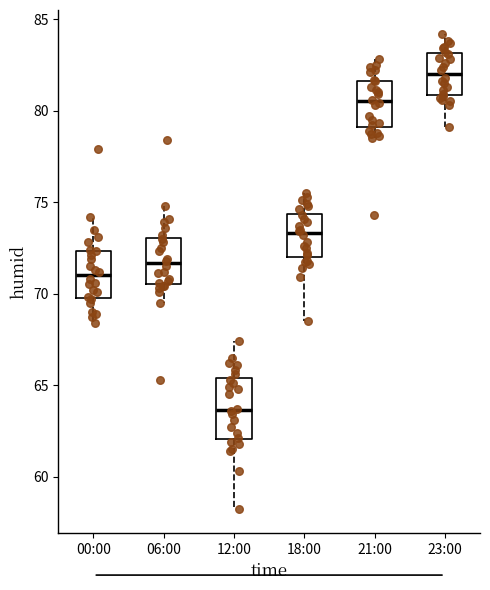

Comparing the boxes themselves (not the whiskers), which one is the tallest?

12:00